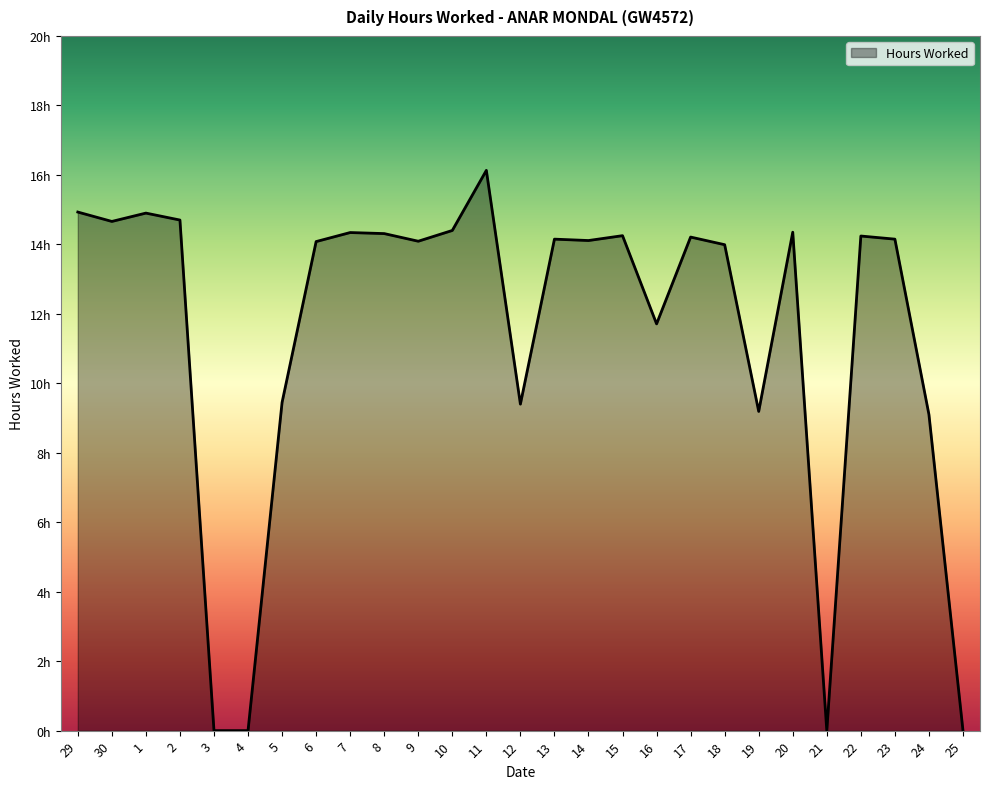

Is this an area chart (filled region under the line)?

Yes